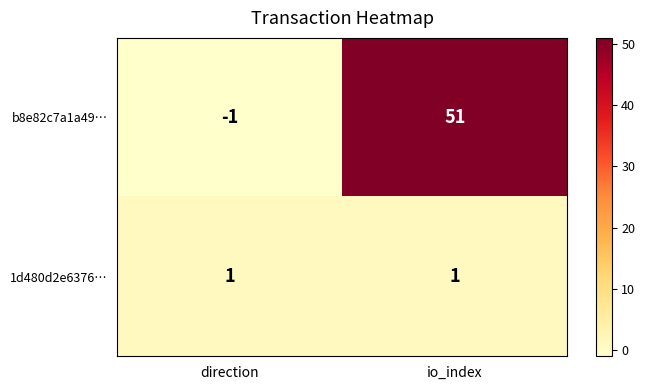

At which category does the chart reach its minimum across all series?

direction